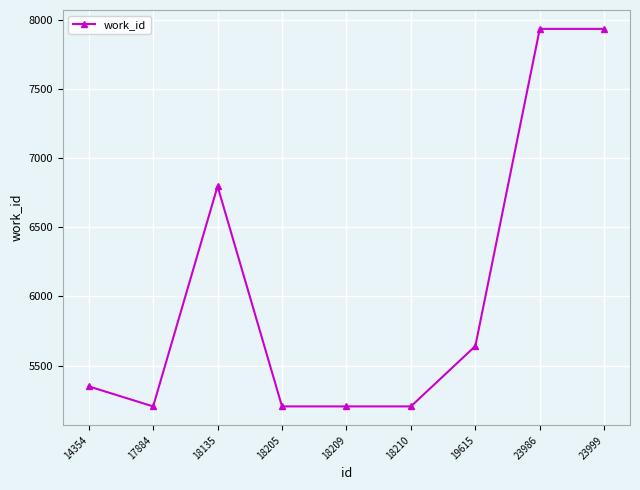

What is the value of the 5th point from the left?

5206